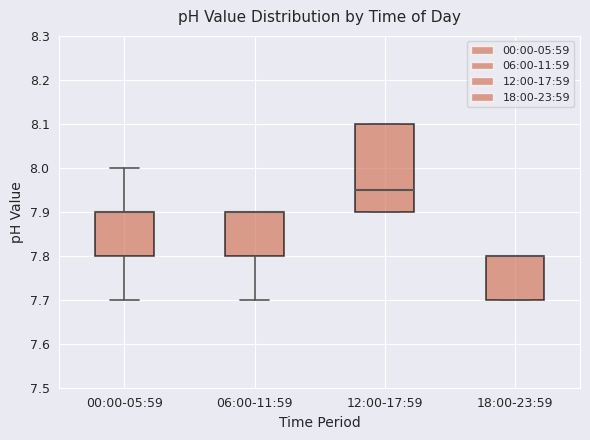

Where does the upper whisker of the box for 00:00-05:59 end on the y-axis? The values are not printed on the chart, so give them approximately, as read against the axis.

8.00